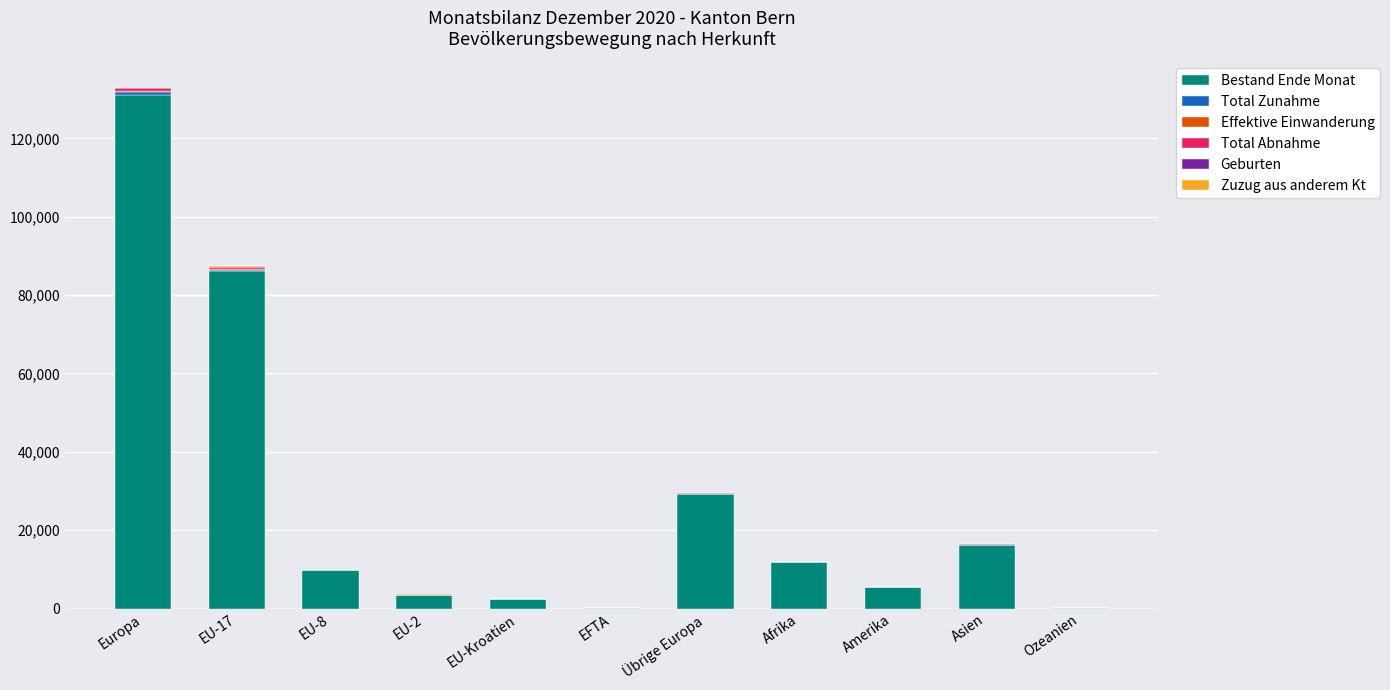

At which label does Bestand Ende Monat reach its peak?

Europa